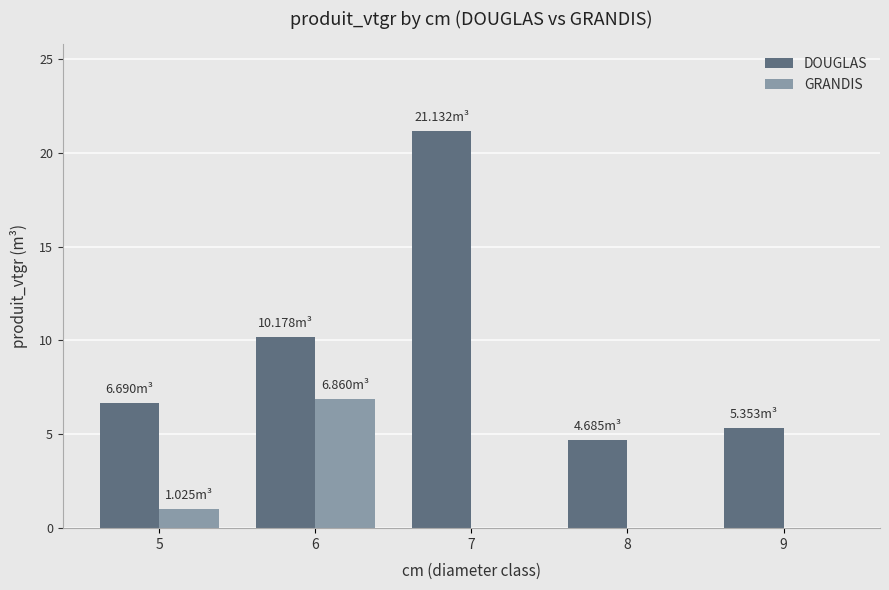

What is the sum of all GRANDIS values?

7.9